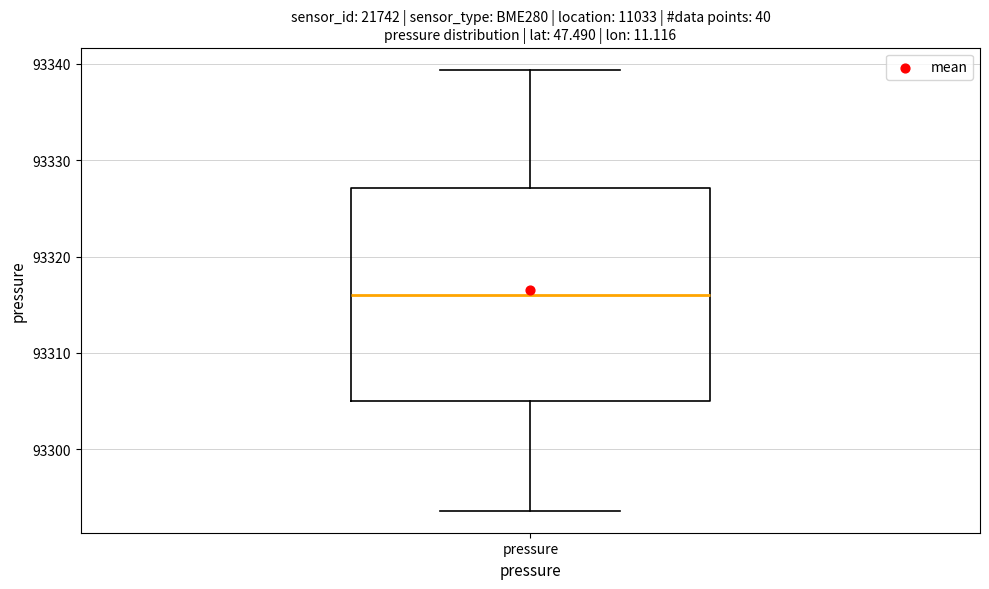

Transcribe this box plot: give where the median line is, the range the box spans, and where the two whiskers end, as read against the y-axis. The values are not printed on the chart, so give them approximately, as read against the axis.

median 93316, box 93305 to 93327, whiskers 93294 to 93339